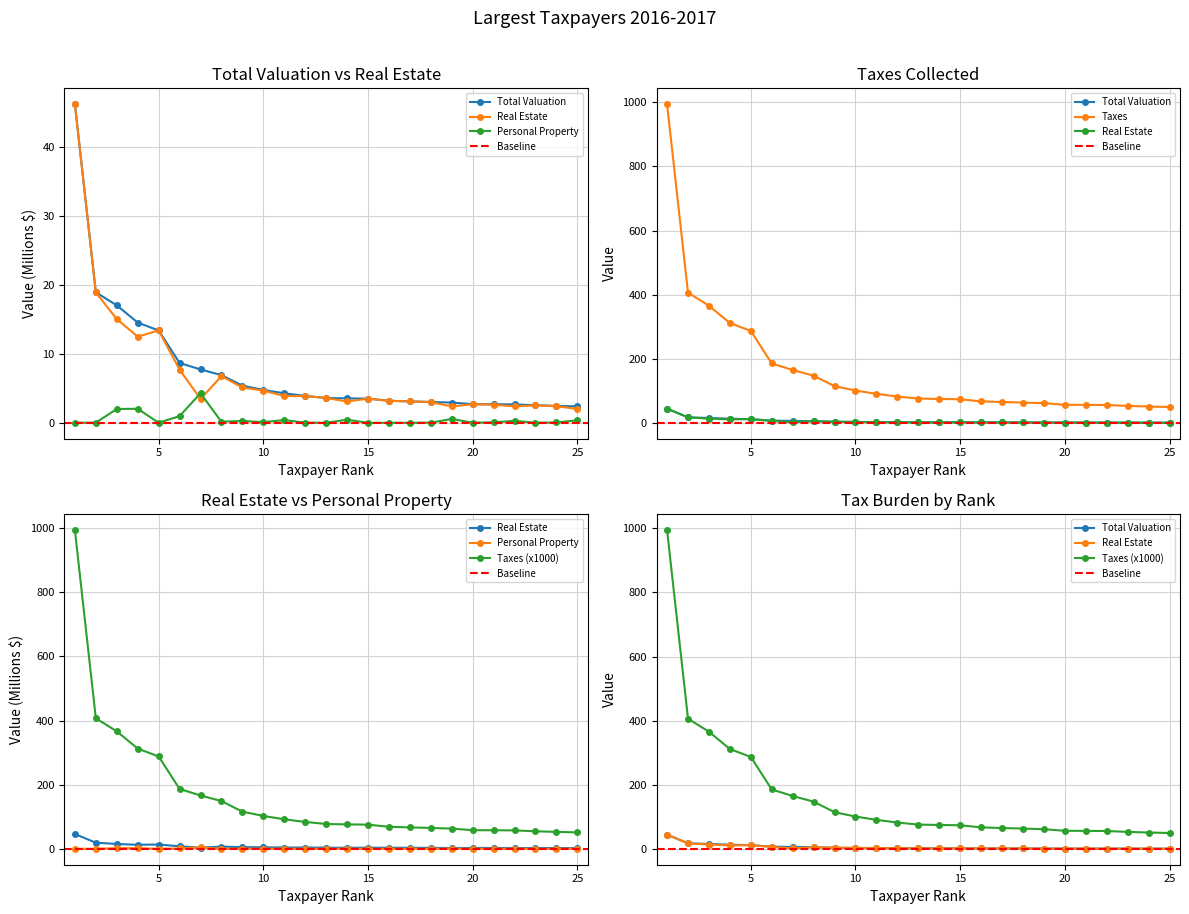

Is the value of Total Valuation at 8 greater than the value of Taxes at 11?

Yes